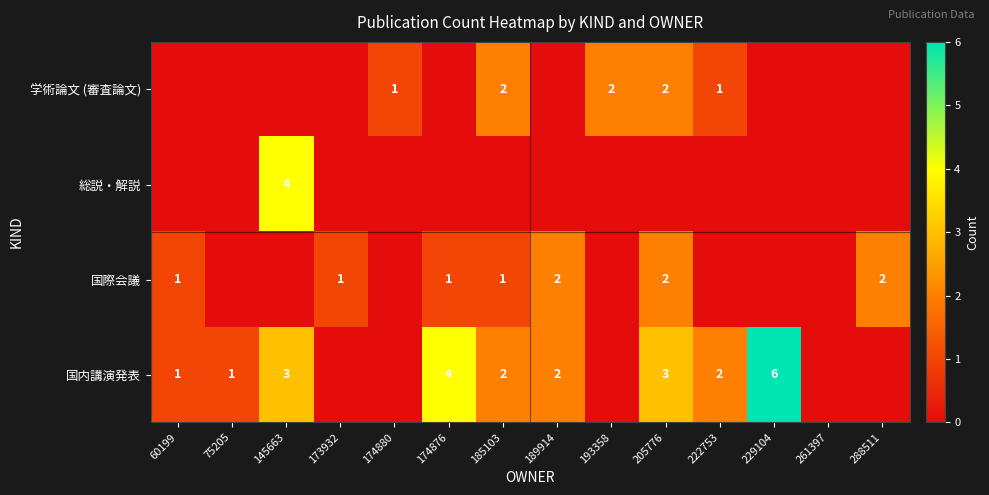

The 総説・解説 series shows 4 at 145663. True or false?

True